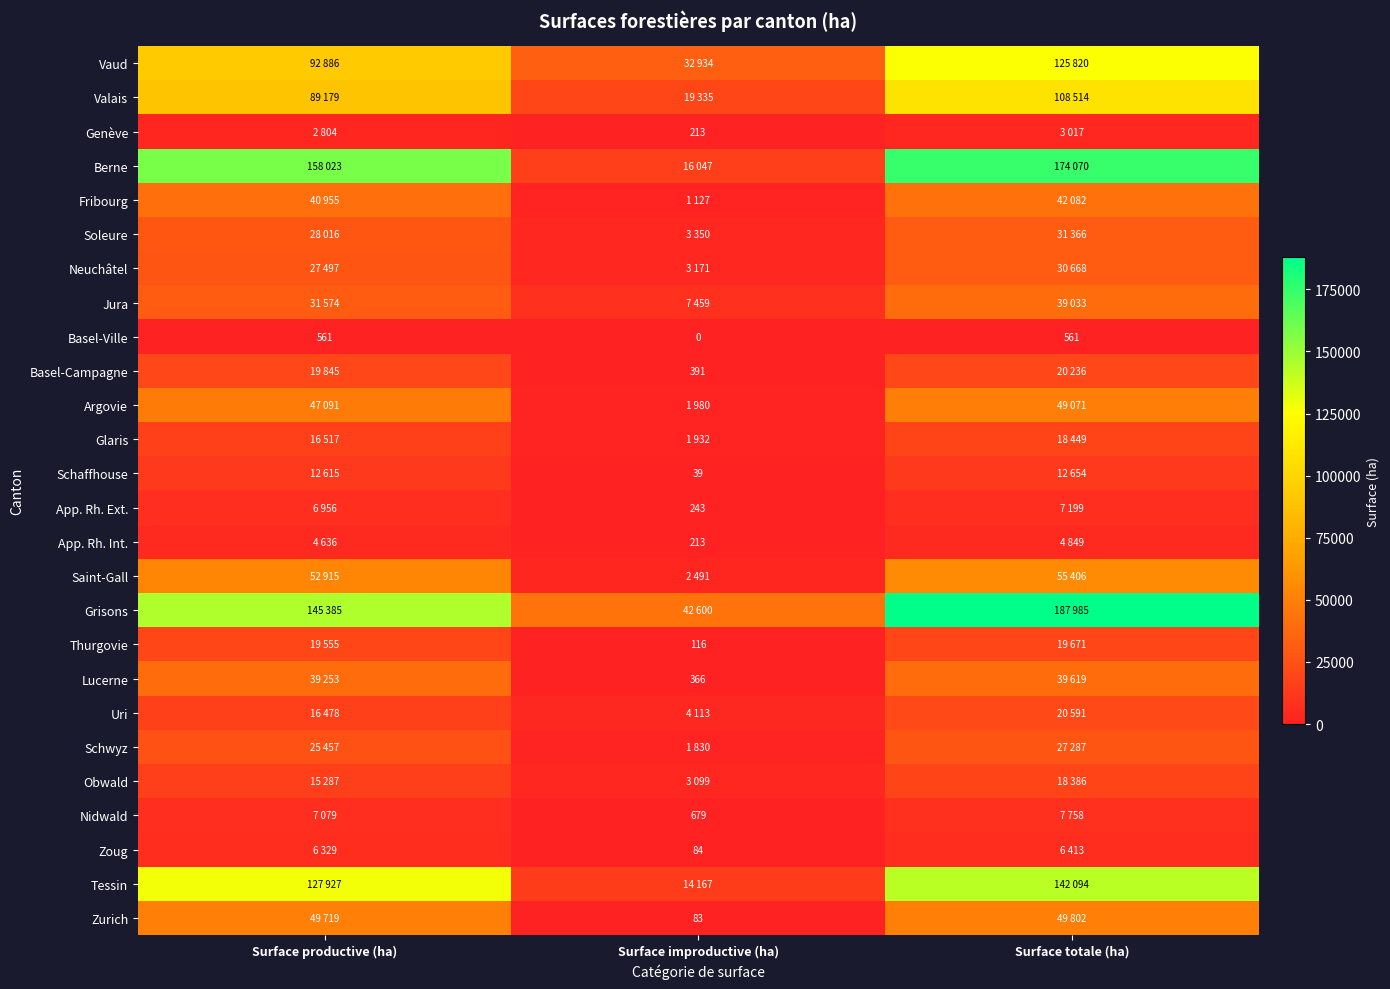

The Basel-Ville series shows 561 at Surface productive (ha). True or false?

True